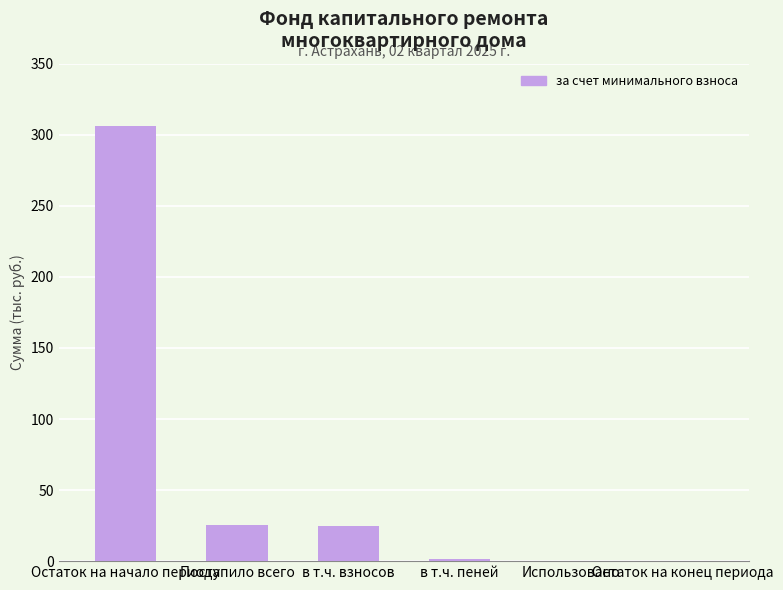

Which has a higher value, Использовано or Остаток на начало периода?

Остаток на начало периода